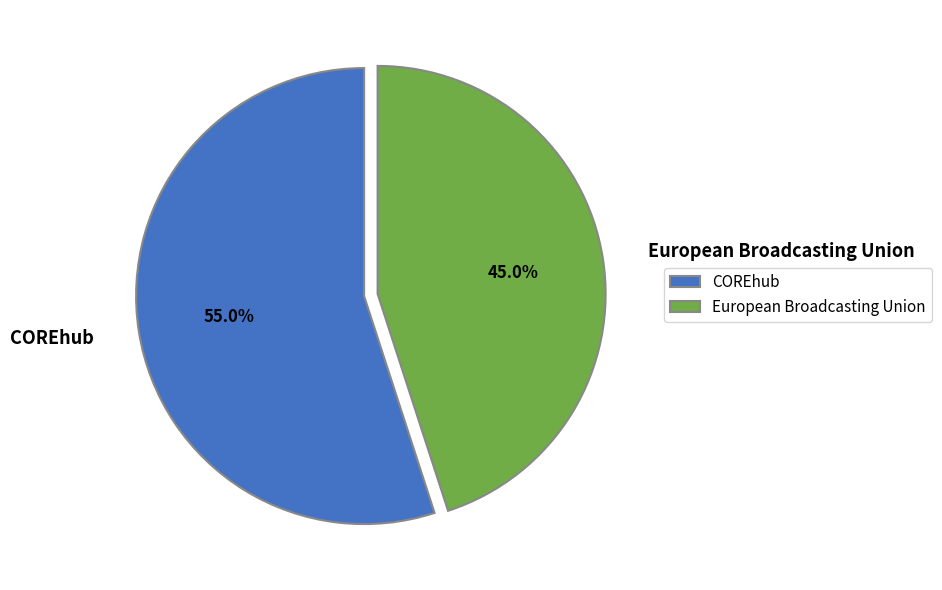

To the nearest percent, what is the difference between the COREhub and European Broadcasting Union slice percentages?

10%